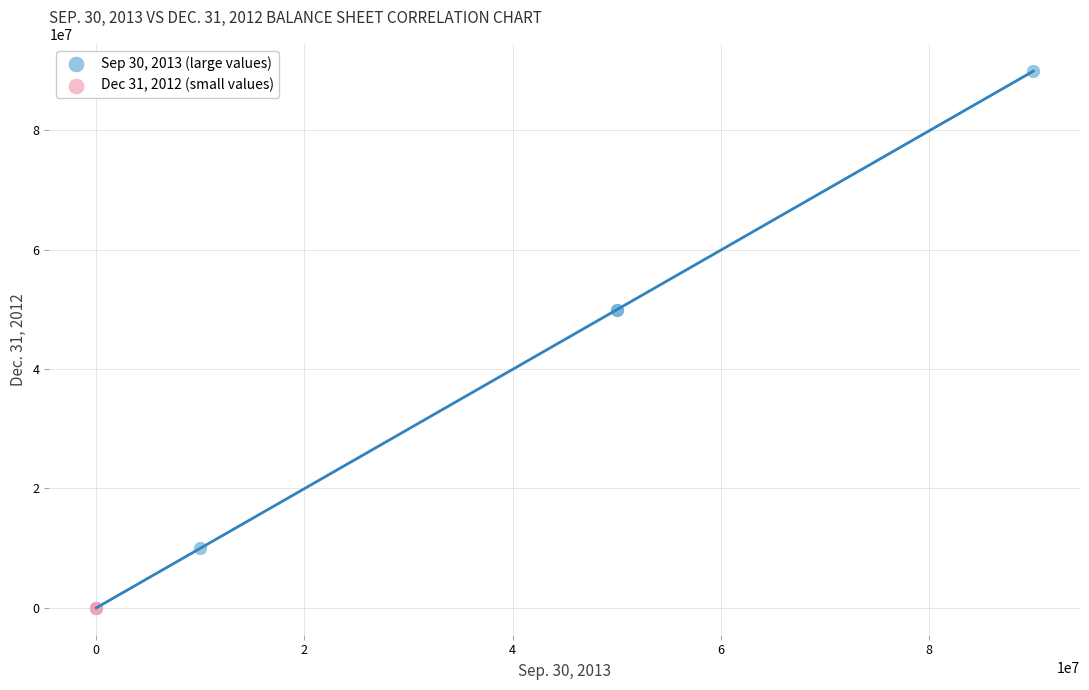

Which series contains the highest Y value?

Sep 30, 2013 (large values)